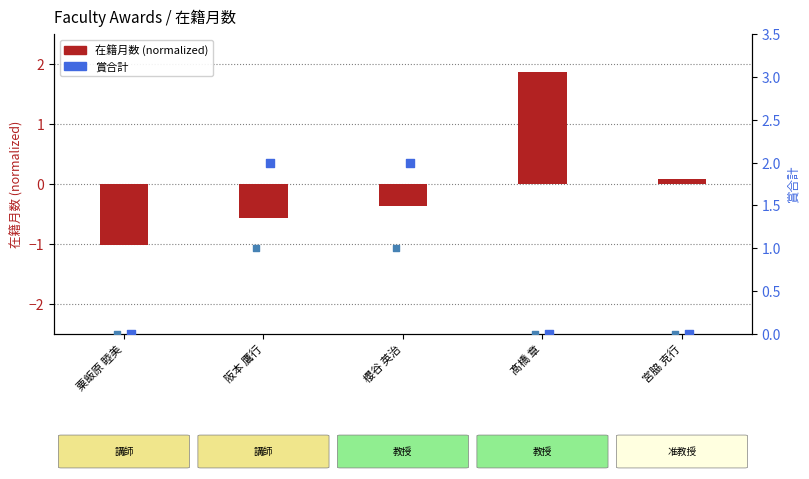

Is the value of 在籍月数 (normalized) at 粟飯原 睦美 greater than the value of 賞2021 at 阪本 鷹行?

No